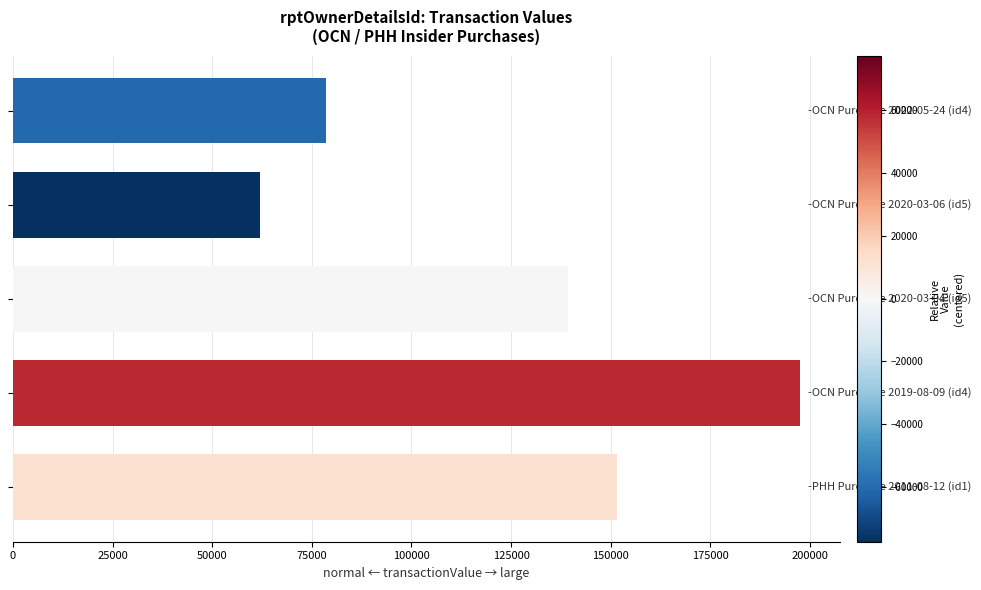

What is the difference between the second highest and minimum values?

89526